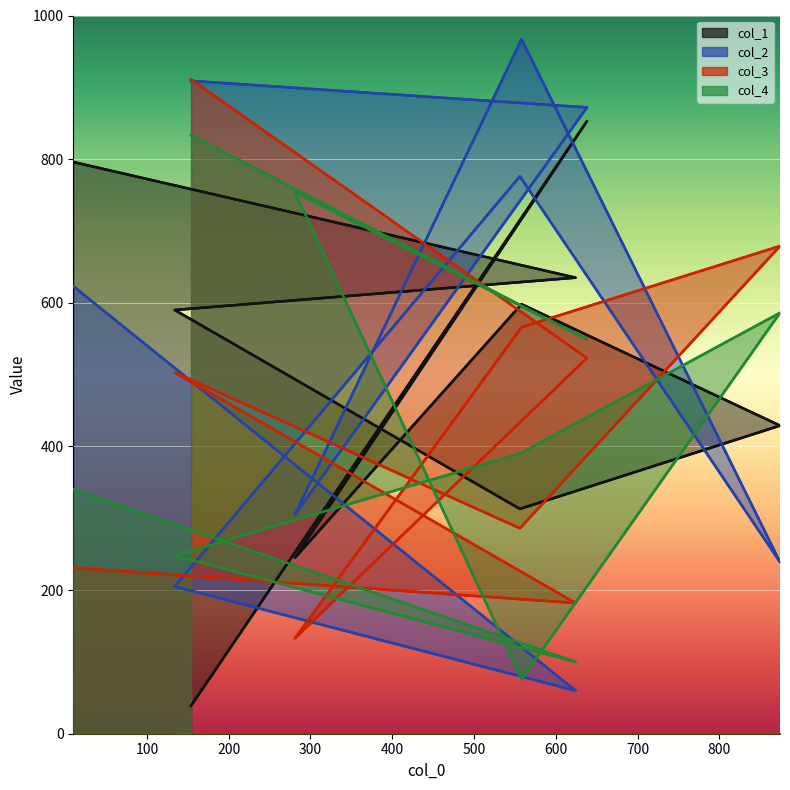

How many lines are shown in the chart?

4